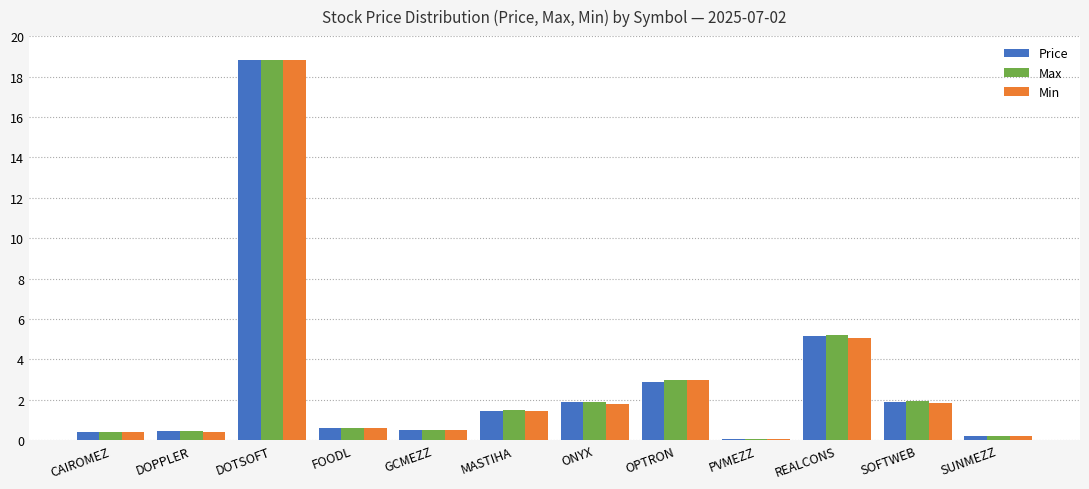

What is the greatest value displayed?

18.8